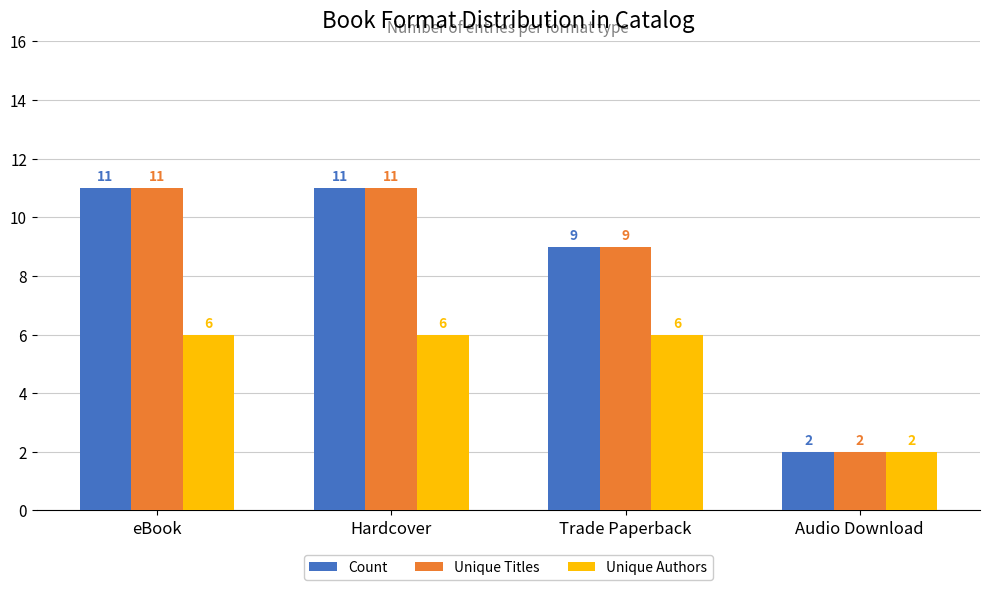

How many Unique Titles values are between 9 and 11?

3